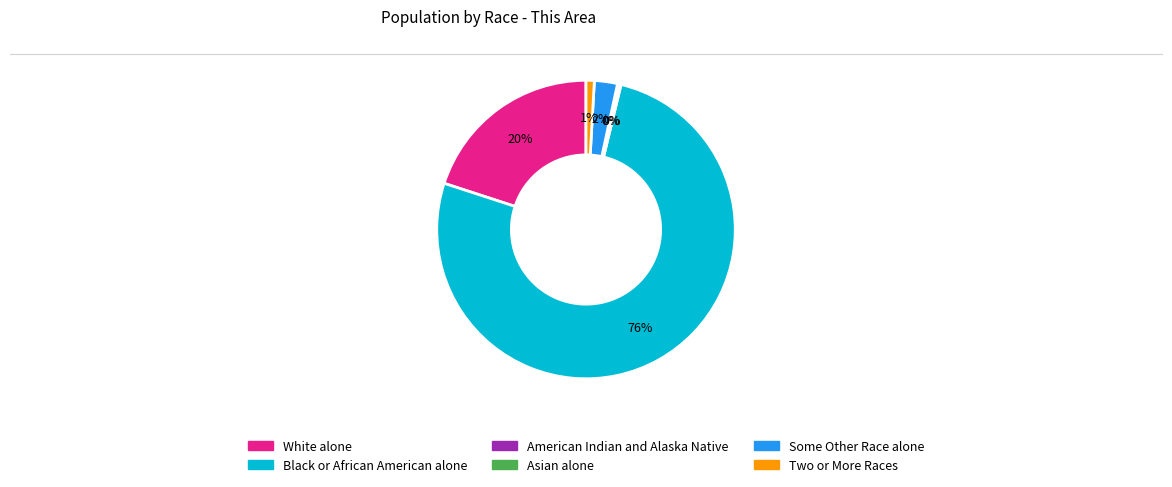

Between White alone and Black or African American alone, which is larger?

Black or African American alone